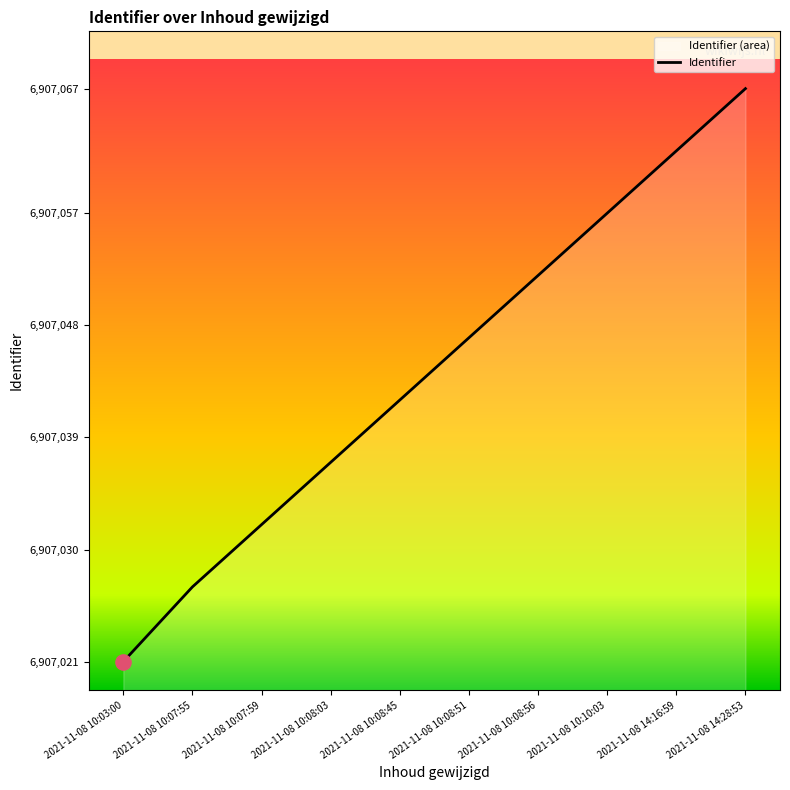

Between 2021-11-08 10:08:51 and 2021-11-08 10:03:00, which is larger?

2021-11-08 10:08:51